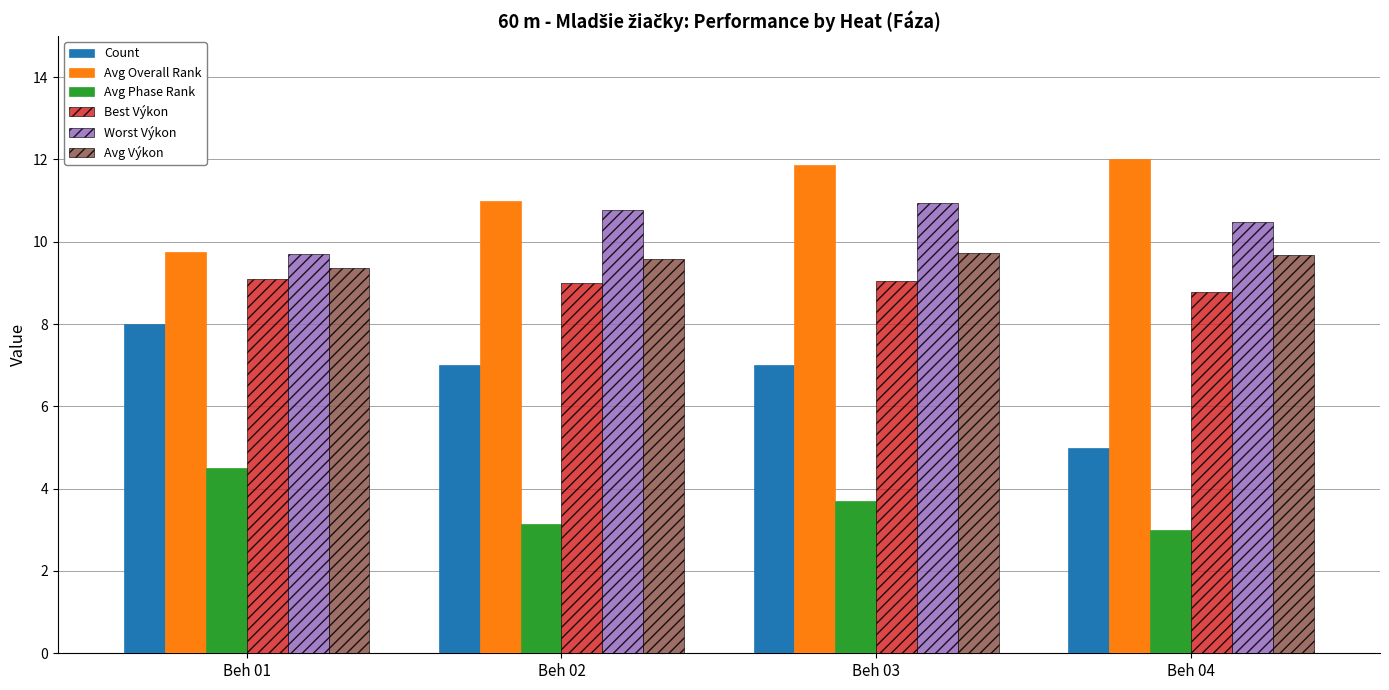

Where does the Worst Výkon series first go above 10?

Beh 02